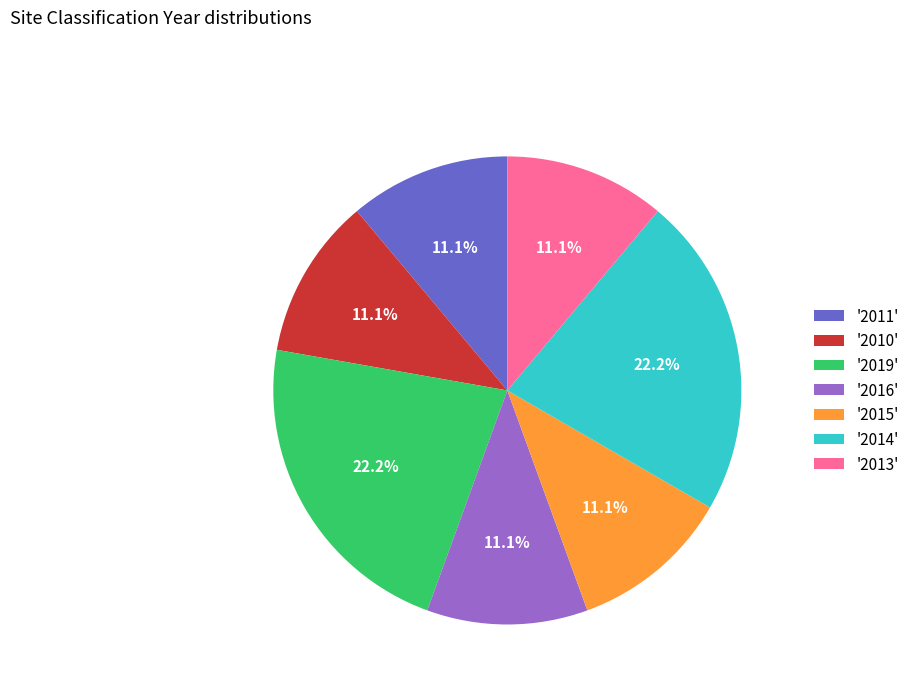

What is the ratio of the value at '2019' to the value at '2013'?

2.0